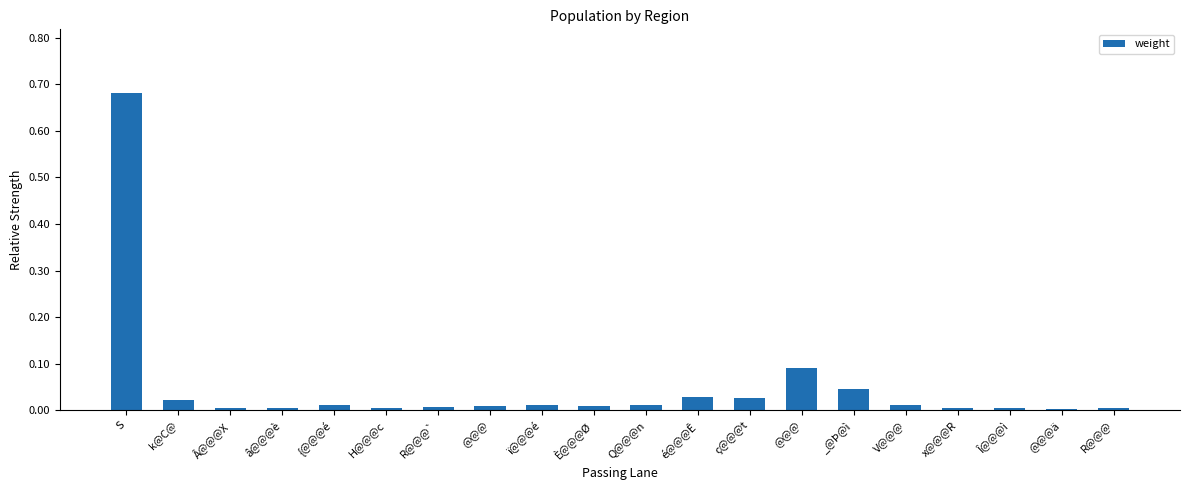

Is it true that the value at é@@@Ê is 0.0?

True